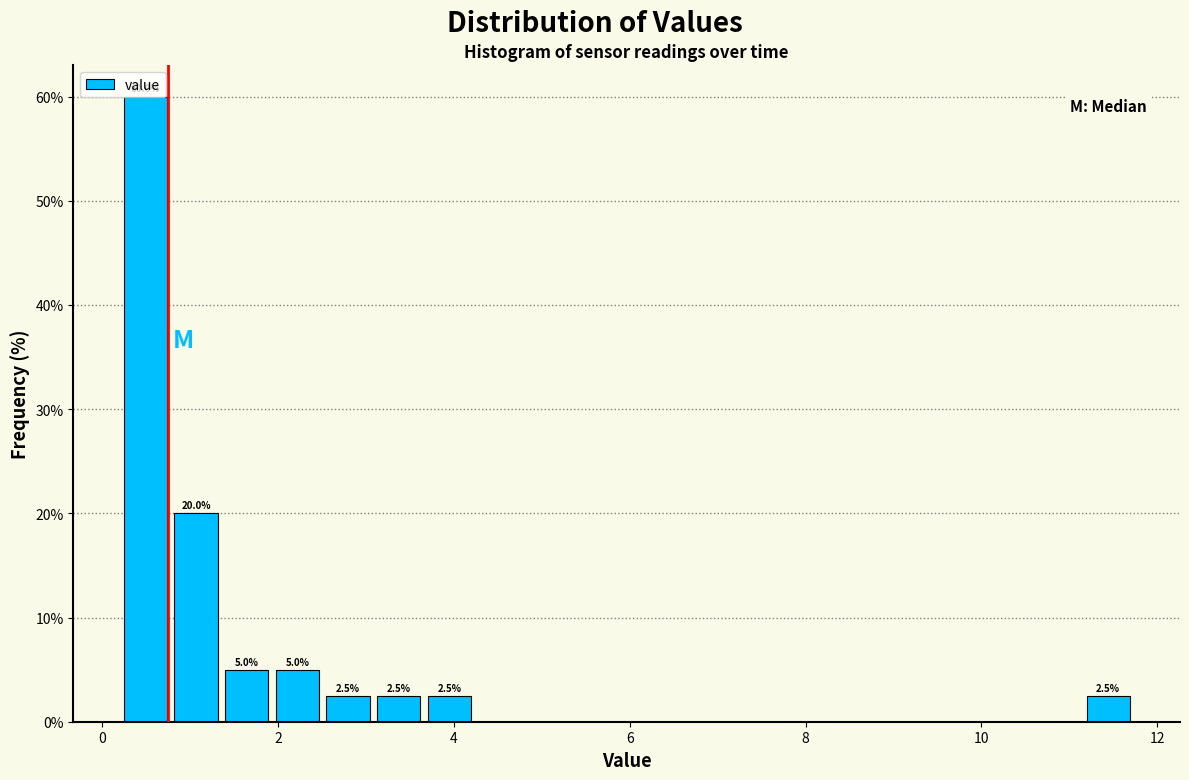

Read against the x-axis, roughly where is the centre of the tallest bar?

0.4